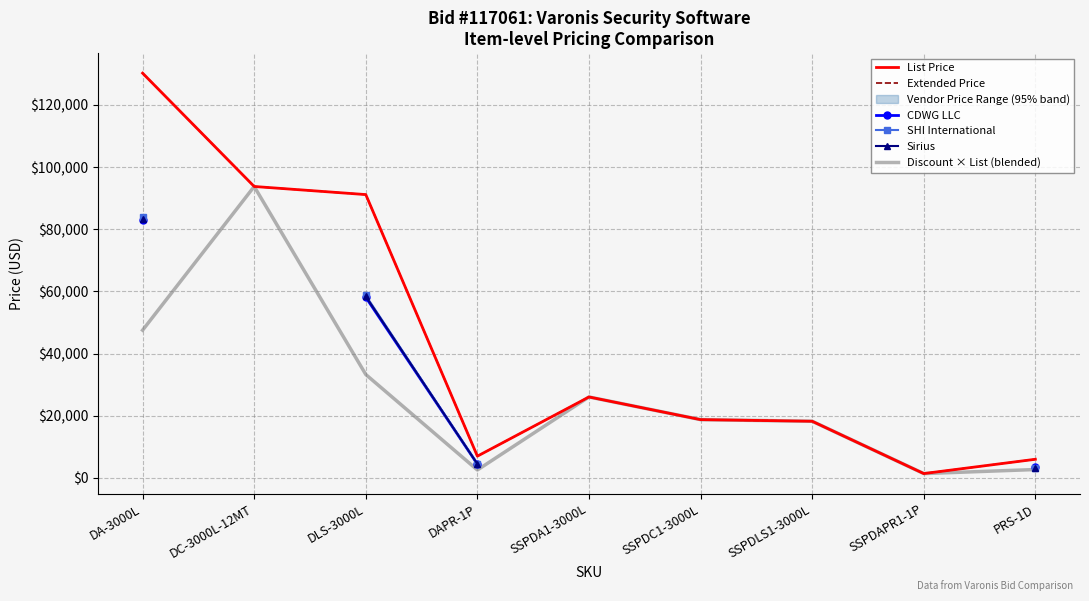

How many categories are shown in the chart?

9